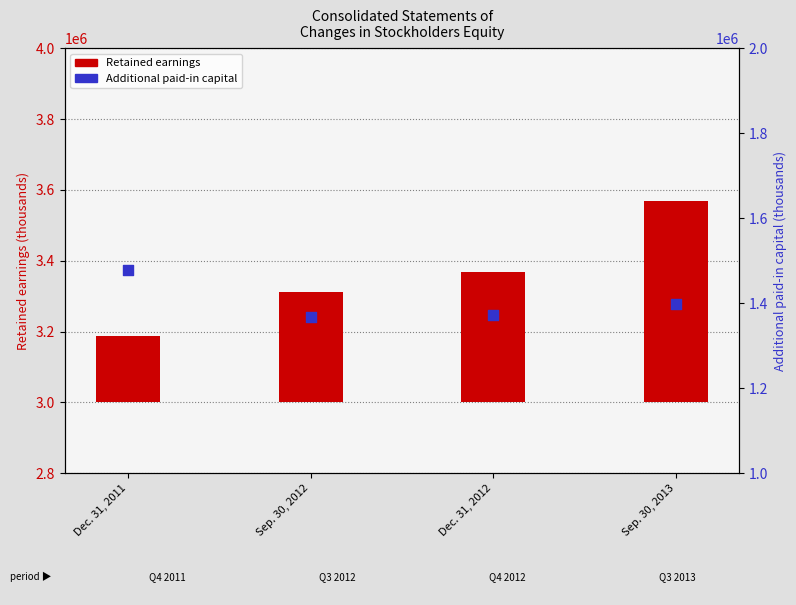

Which series reaches the minimum Y coordinate?

Retained earnings